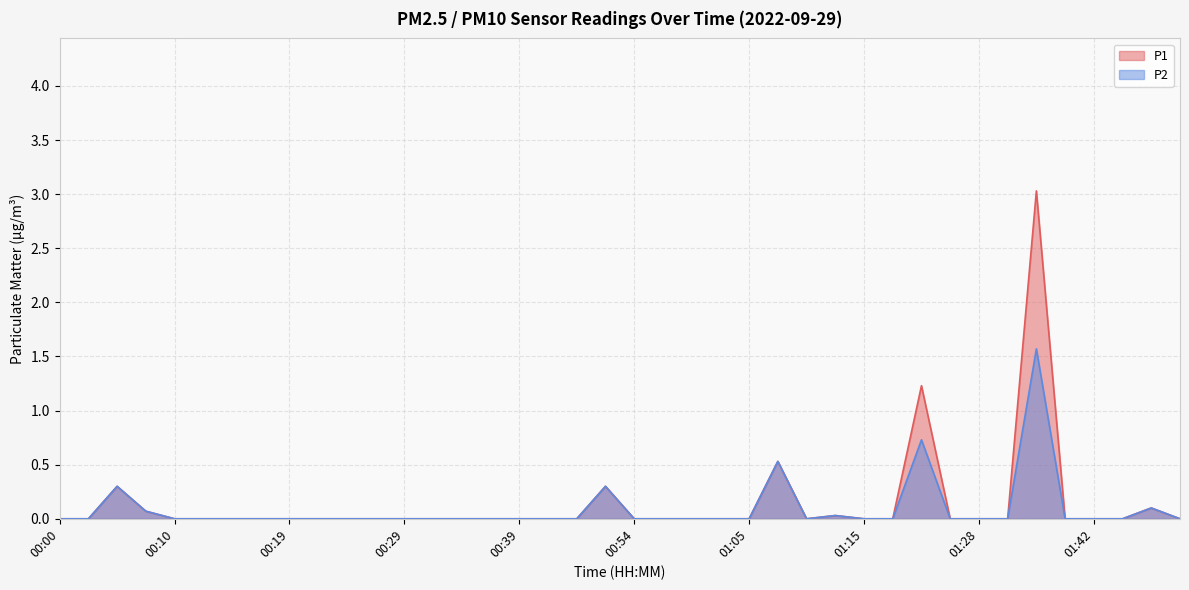

Reading left to right, extract all data points from this chart.

P1: 00:00=0.0	00:02=0.0	00:05=0.3	00:07=0.1	00:10=0.0	00:12=0.0	00:14=0.0	00:17=0.0	00:19=0.0	00:22=0.0	00:24=0.0	00:27=0.0	00:29=0.0	00:31=0.0	00:34=0.0	00:36=0.0	00:39=0.0	00:41=0.0	00:46=0.0	00:52=0.3	00:54=0.0	00:57=0.0	01:00=0.0	01:02=0.0	01:05=0.0	01:07=0.5	01:10=0.0	01:12=0.0	01:15=0.0	01:17=0.0	01:20=1.2	01:22=0.0	01:28=0.0	01:31=0.0	01:34=3.0	01:37=0.0	01:42=0.0	01:45=0.0	01:47=0.1	01:50=0.0
P2: 00:00=0.0	00:02=0.0	00:05=0.3	00:07=0.1	00:10=0.0	00:12=0.0	00:14=0.0	00:17=0.0	00:19=0.0	00:22=0.0	00:24=0.0	00:27=0.0	00:29=0.0	00:31=0.0	00:34=0.0	00:36=0.0	00:39=0.0	00:41=0.0	00:46=0.0	00:52=0.3	00:54=0.0	00:57=0.0	01:00=0.0	01:02=0.0	01:05=0.0	01:07=0.5	01:10=0.0	01:12=0.0	01:15=0.0	01:17=0.0	01:20=0.7	01:22=0.0	01:28=0.0	01:31=0.0	01:34=1.6	01:37=0.0	01:42=0.0	01:45=0.0	01:47=0.1	01:50=0.0